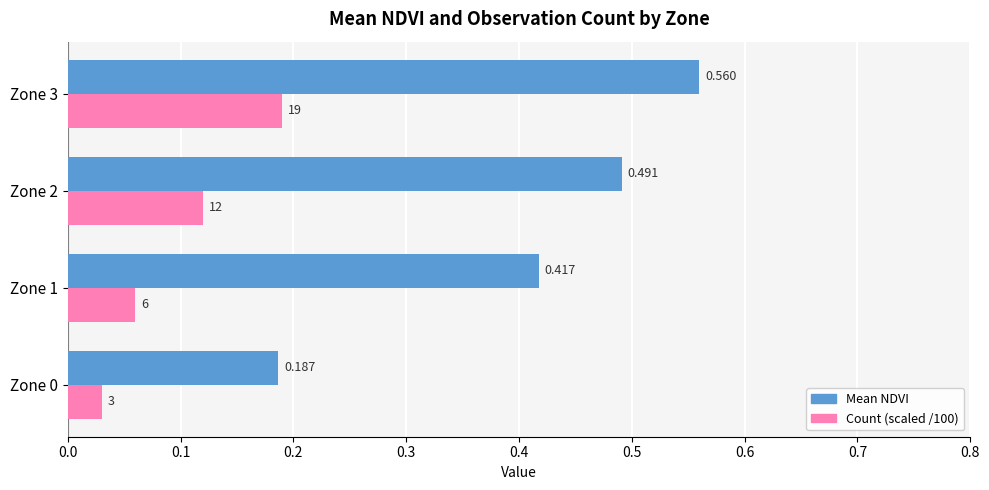

Which series has the largest range (max minus min)?

Mean NDVI